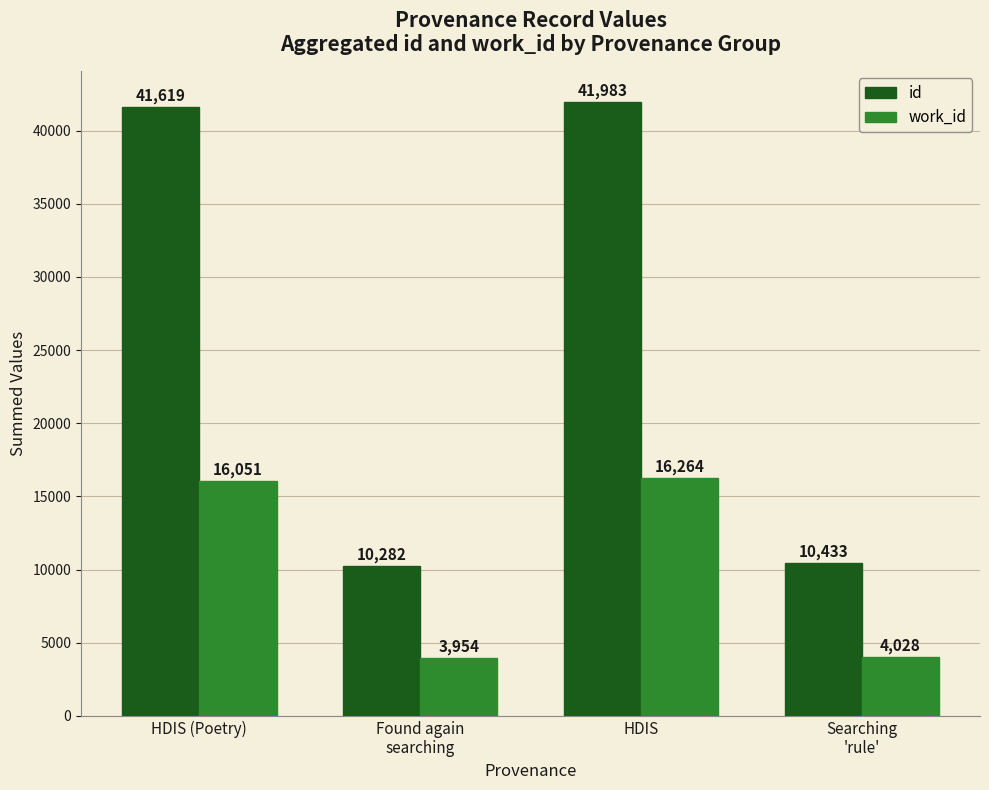

At which category is the sum across all series the highest?

HDIS